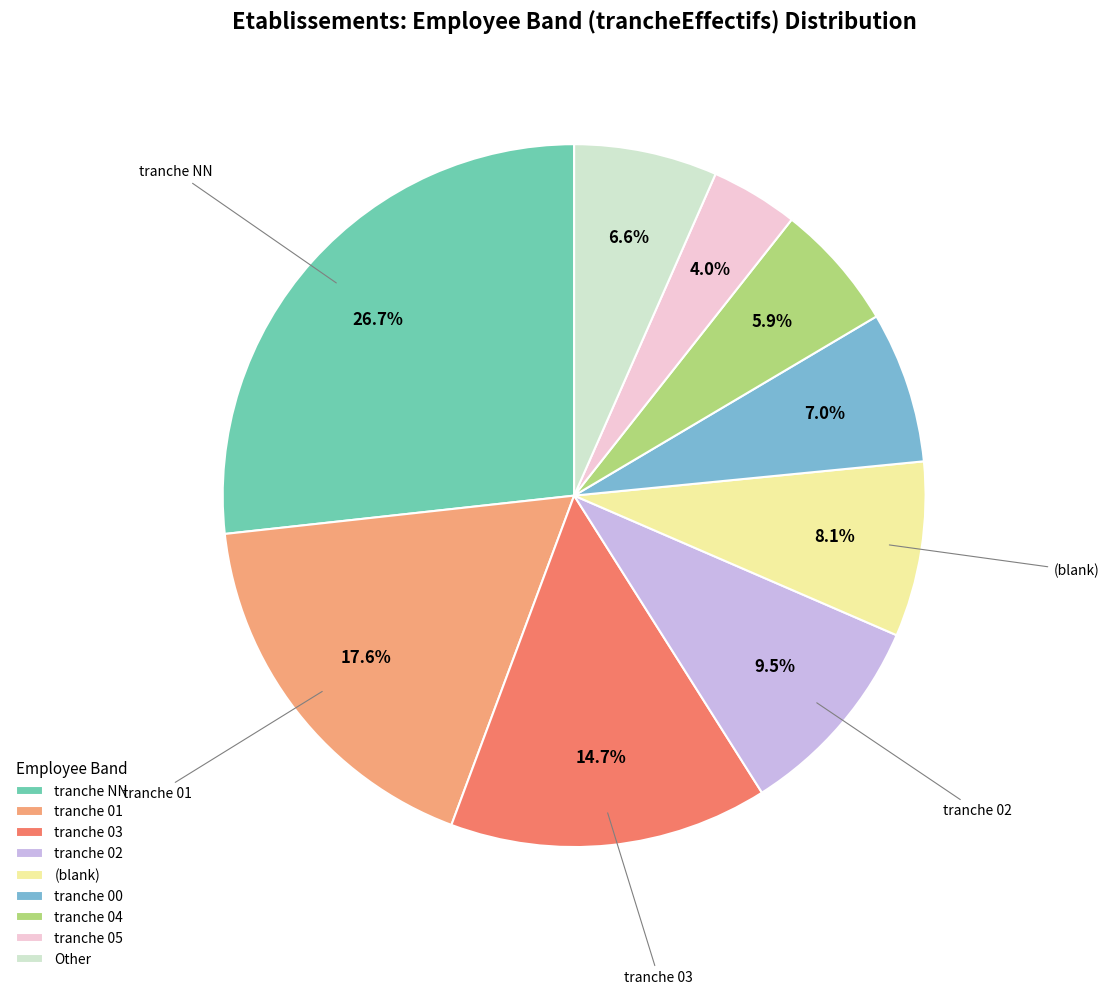

Does Other represent more than half of the total?

No